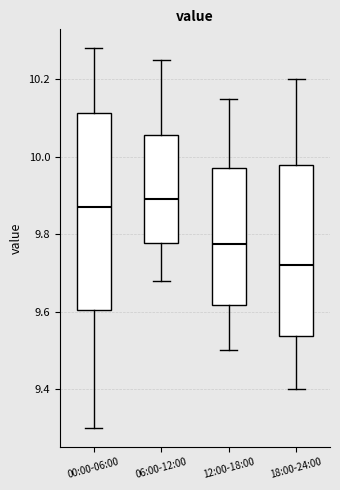

Which box is the tallest, from its lower edge to its upper edge?

00:00-06:00